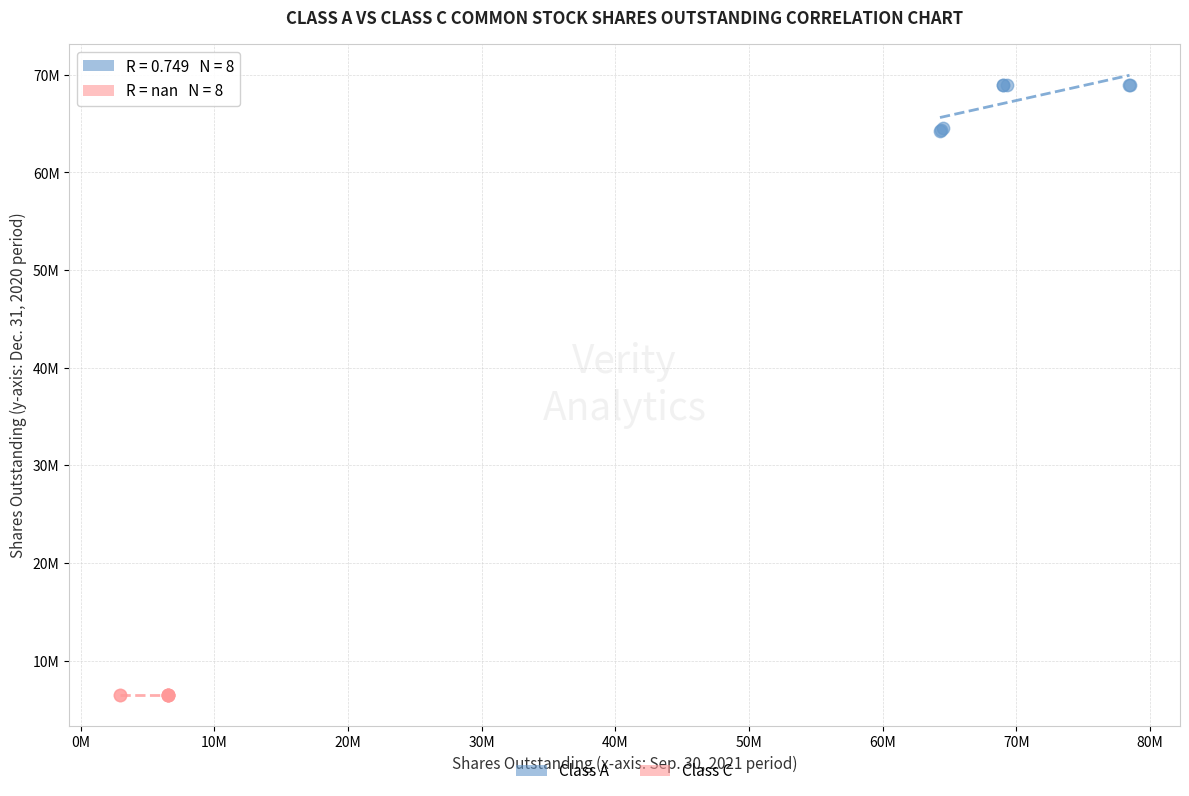

What are all the series names shown in the legend?

Class A, Class C